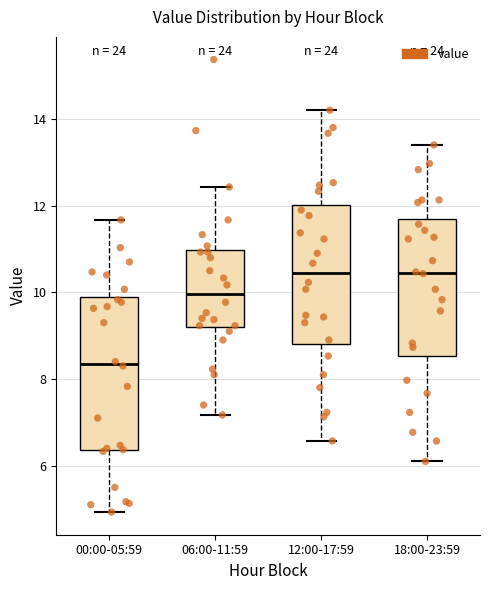

Comparing the boxes themselves (not the whiskers), which one is the tallest?

00:00-05:59